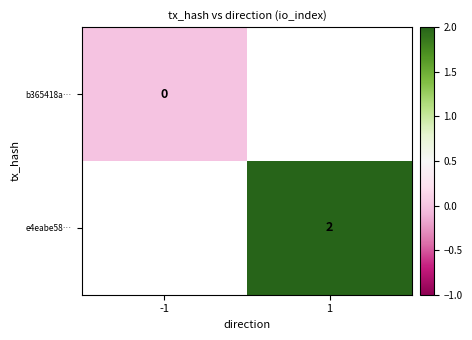

Is it true that e4eabe58… equals 2 at 1?

True